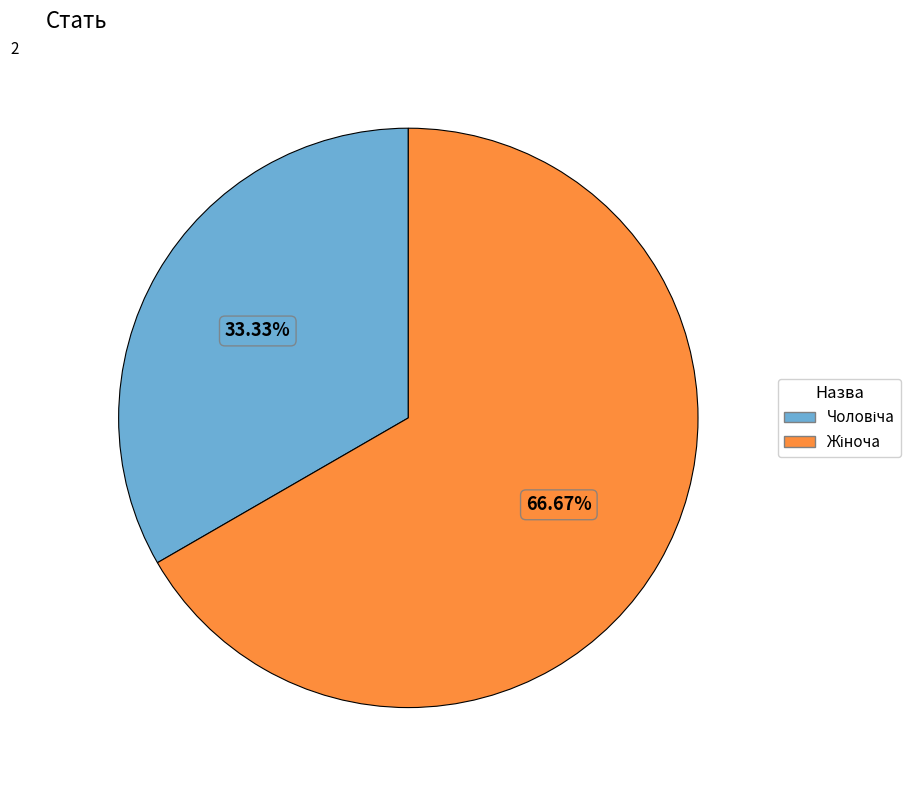

Is there any slice that represents more than half of the pie?

Yes